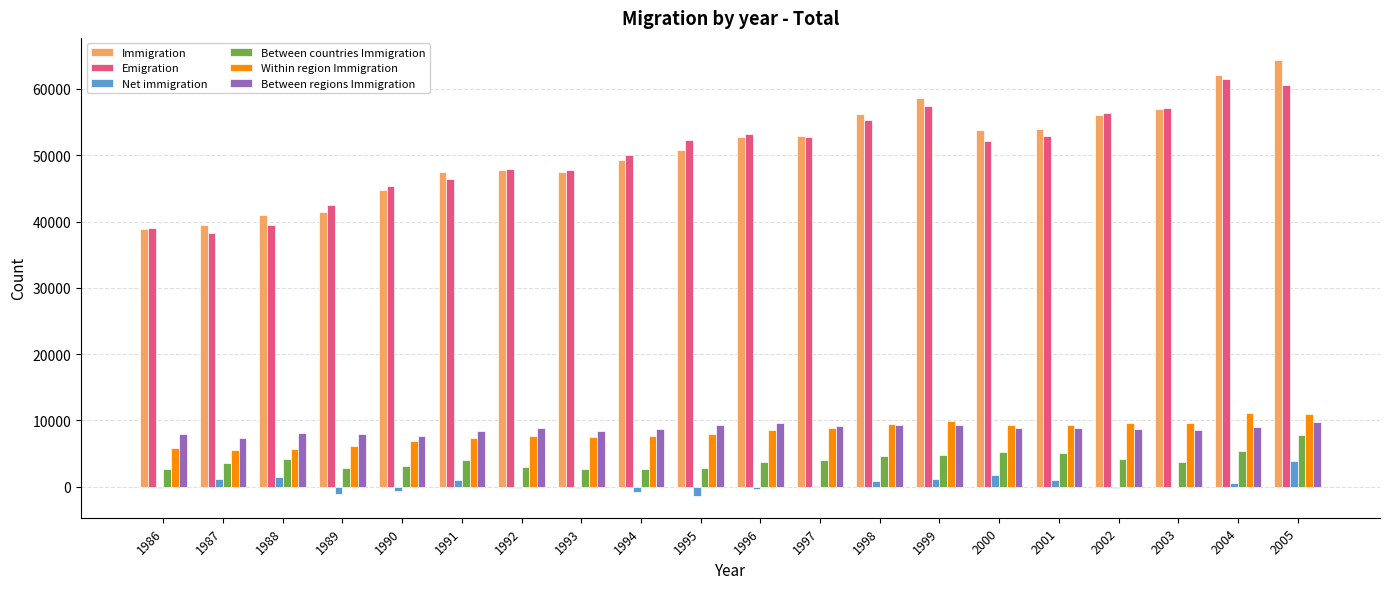

What is the average value of the Net immigration series?

365